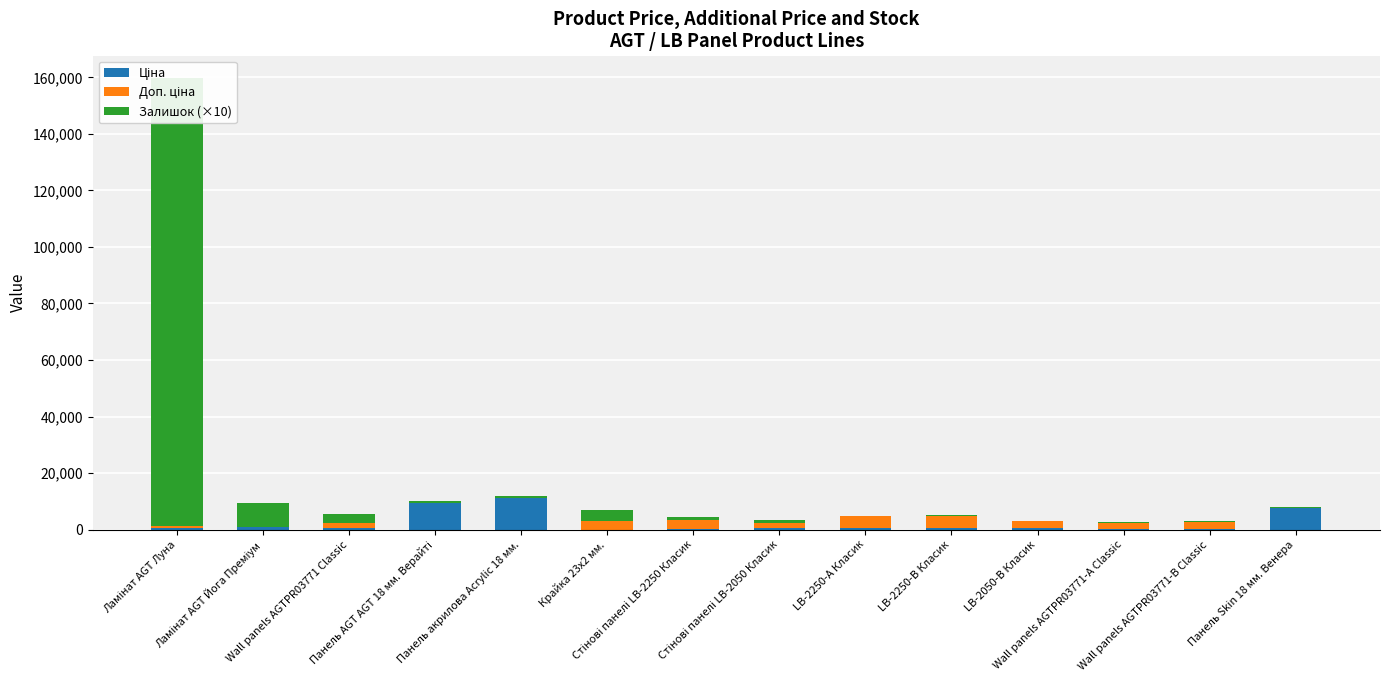

List the series in order of their peak value, highest first.

Залишок (×10), Ціна, Доп. ціна